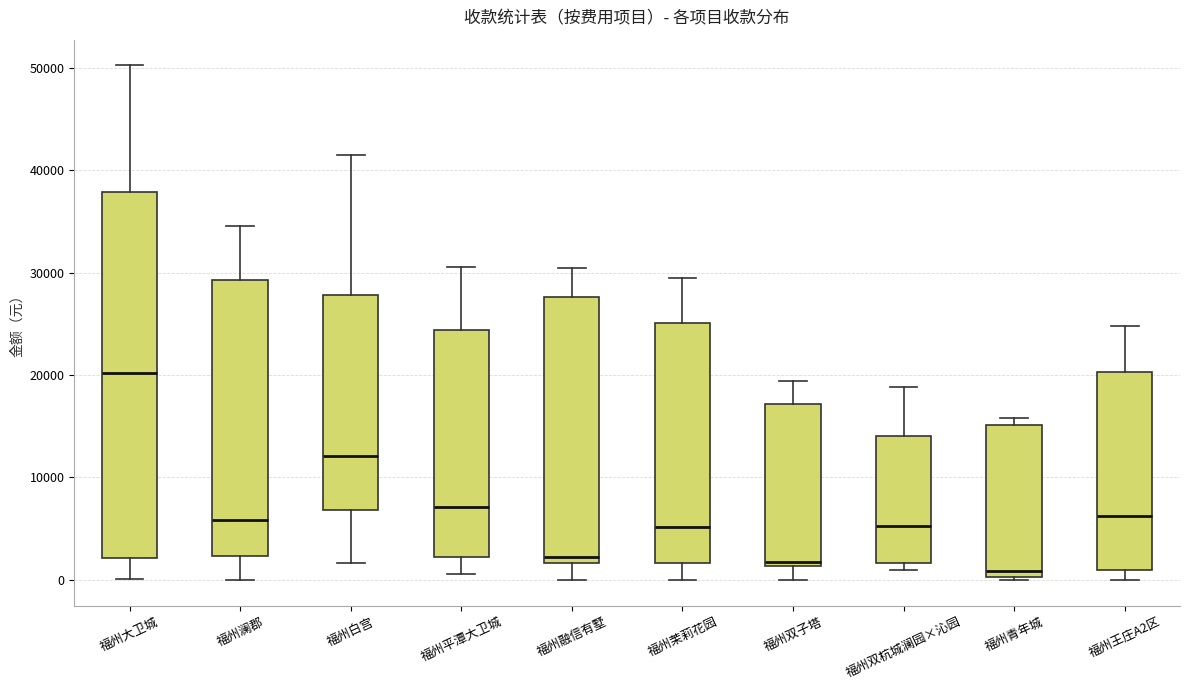

Reading left to right, read every box against the y-axis: the position of its median line, the range the box covers, and the ends of its whiskers. The values are not printed on the chart, so give them approximately, as read against the axis.

福州大卫城: median 20000, box 2000 to 38000, whiskers 0 to 50000
福州澜郡: median 6000, box 2000 to 29000, whiskers 0 to 35000
福州白宫: median 12000, box 7000 to 28000, whiskers 2000 to 41000
福州平潭大卫城: median 7000, box 2000 to 24000, whiskers 1000 to 31000
福州融信有墅: median 2000 (just above the box's lower edge), box 2000 to 28000, whiskers 0 to 30000
福州茉莉花园: median 5000, box 2000 to 25000, whiskers 0 to 29000
福州双子塔: median 2000, box 1000 to 17000, whiskers 0 to 19000
福州双杭城澜园×沁园: median 5000, box 2000 to 14000, whiskers 1000 to 19000
福州青年城: median 1000, box 0 to 15000, whiskers 0 (just below the box's lower edge) to 16000
福州王庄A2区: median 6000, box 1000 to 20000, whiskers 0 to 25000